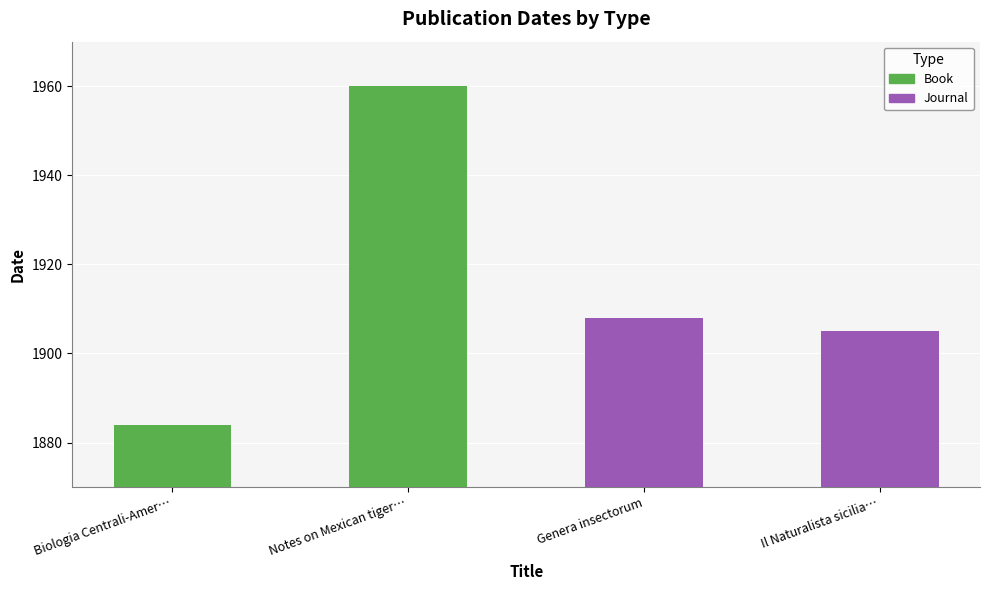

Which series has the largest total across all categories?

Book